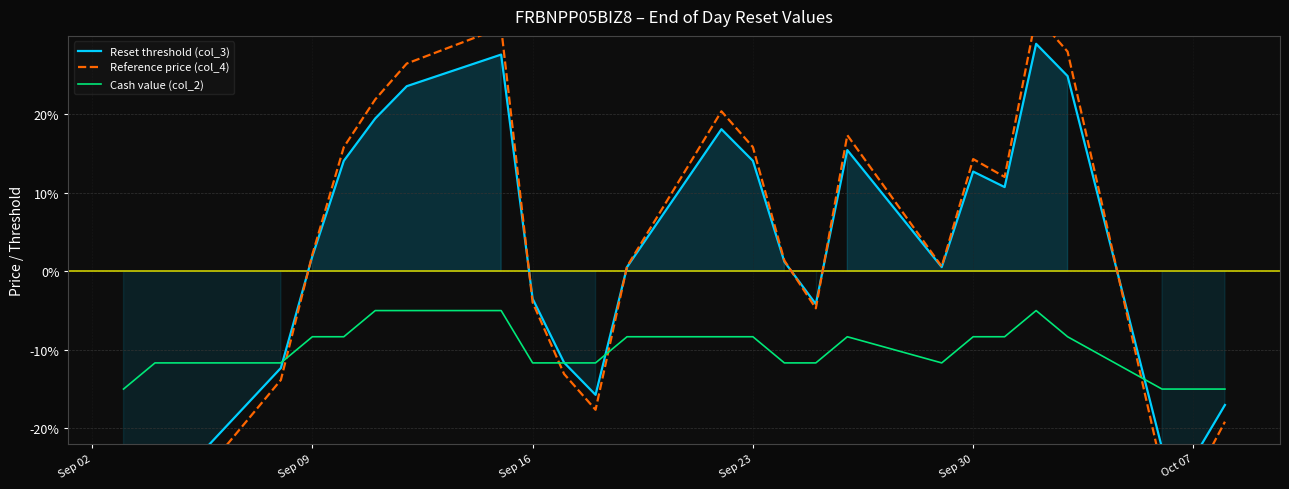

Which series ends up on top after the final intersection of Reset threshold (col_3) and Reference price (col_4)?

Reset threshold (col_3)